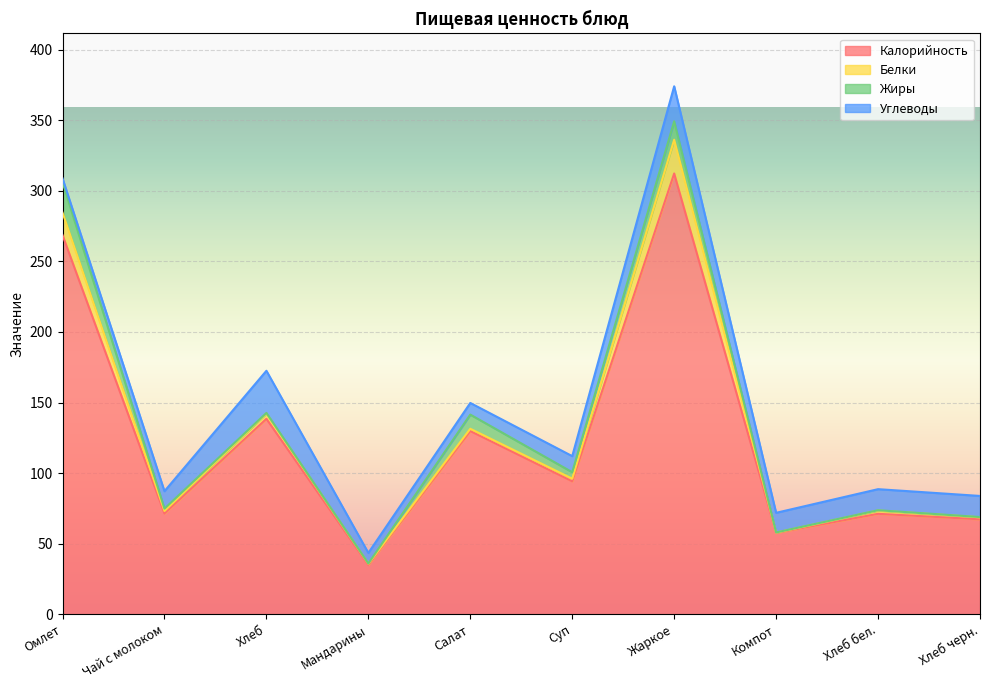

True or false: Калорийность and Белки cross at least once.

False